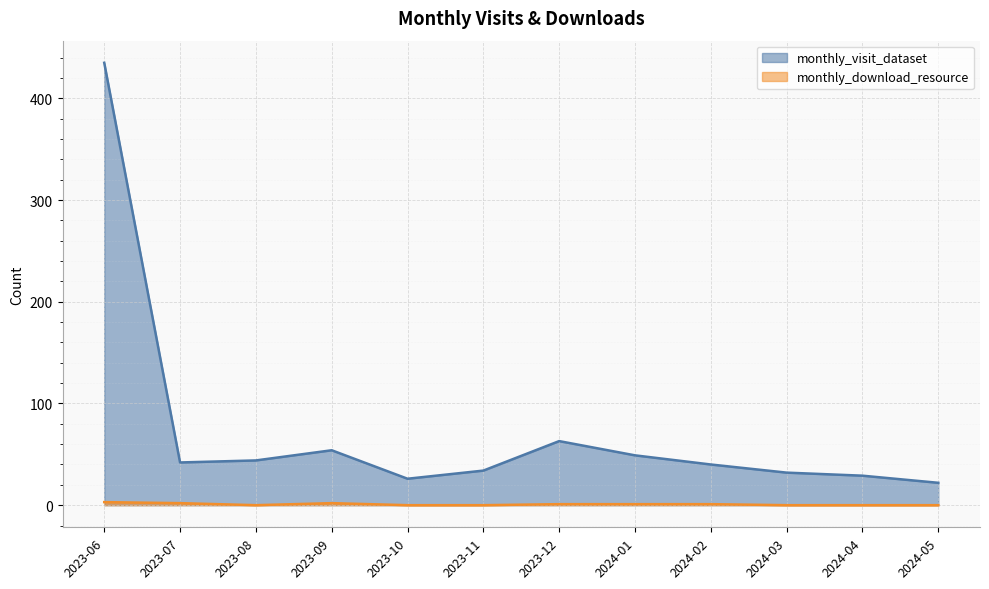

True or false: monthly_download_resource and monthly_visit_dataset intersect in this chart.

False